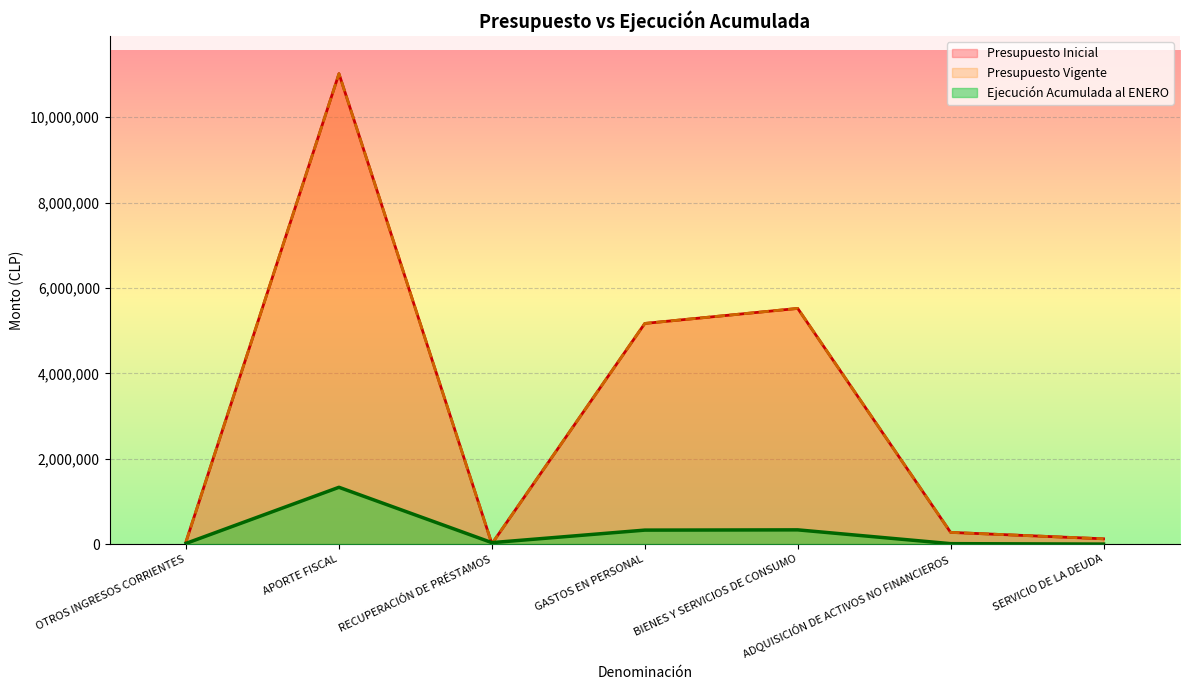

What is the label of the 7th point from the right?

OTROS INGRESOS CORRIENTES